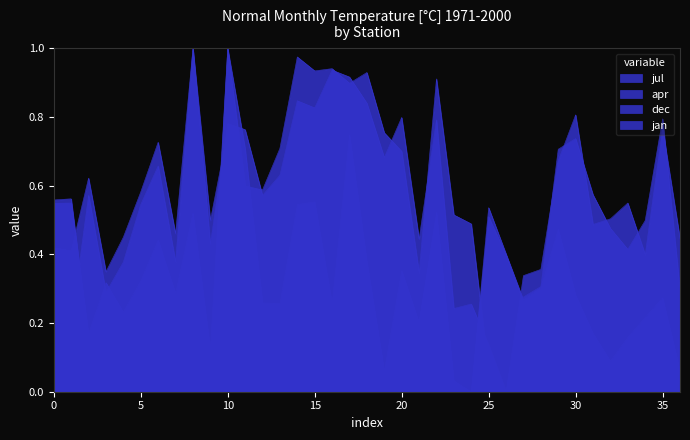

What is the approximate value of jan at 33?

0.2